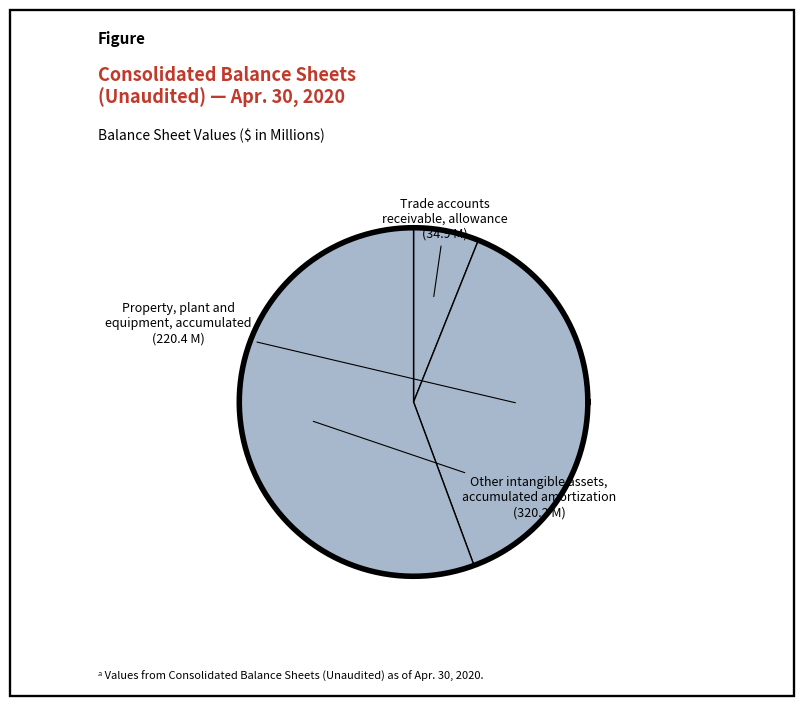

To the nearest percent, what is the difference between the largest and smallest slice percentages?

50%